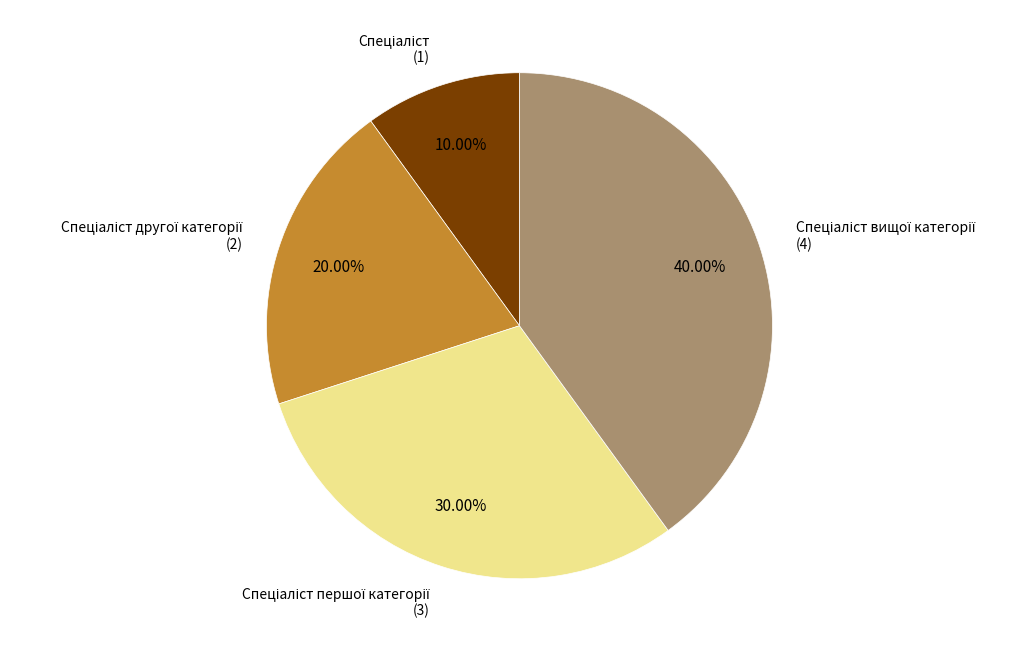

Does any single category account for the majority?

No